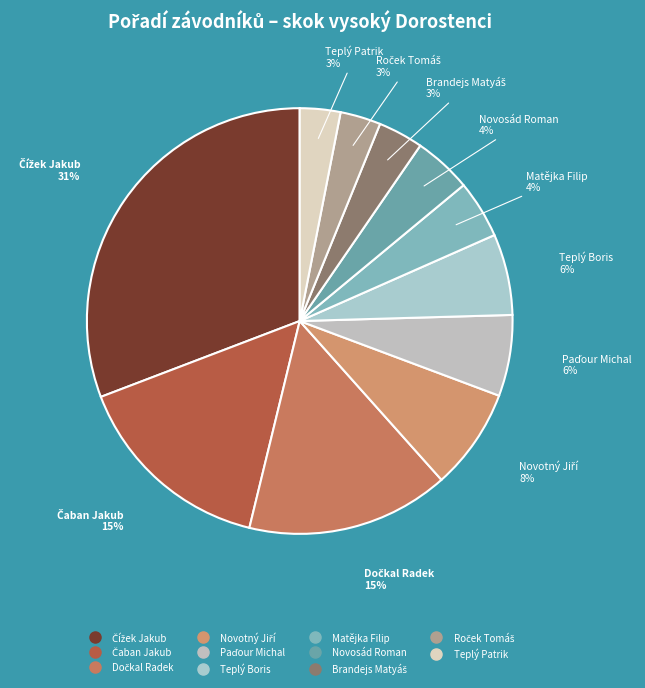

Does any single category account for the majority?

No